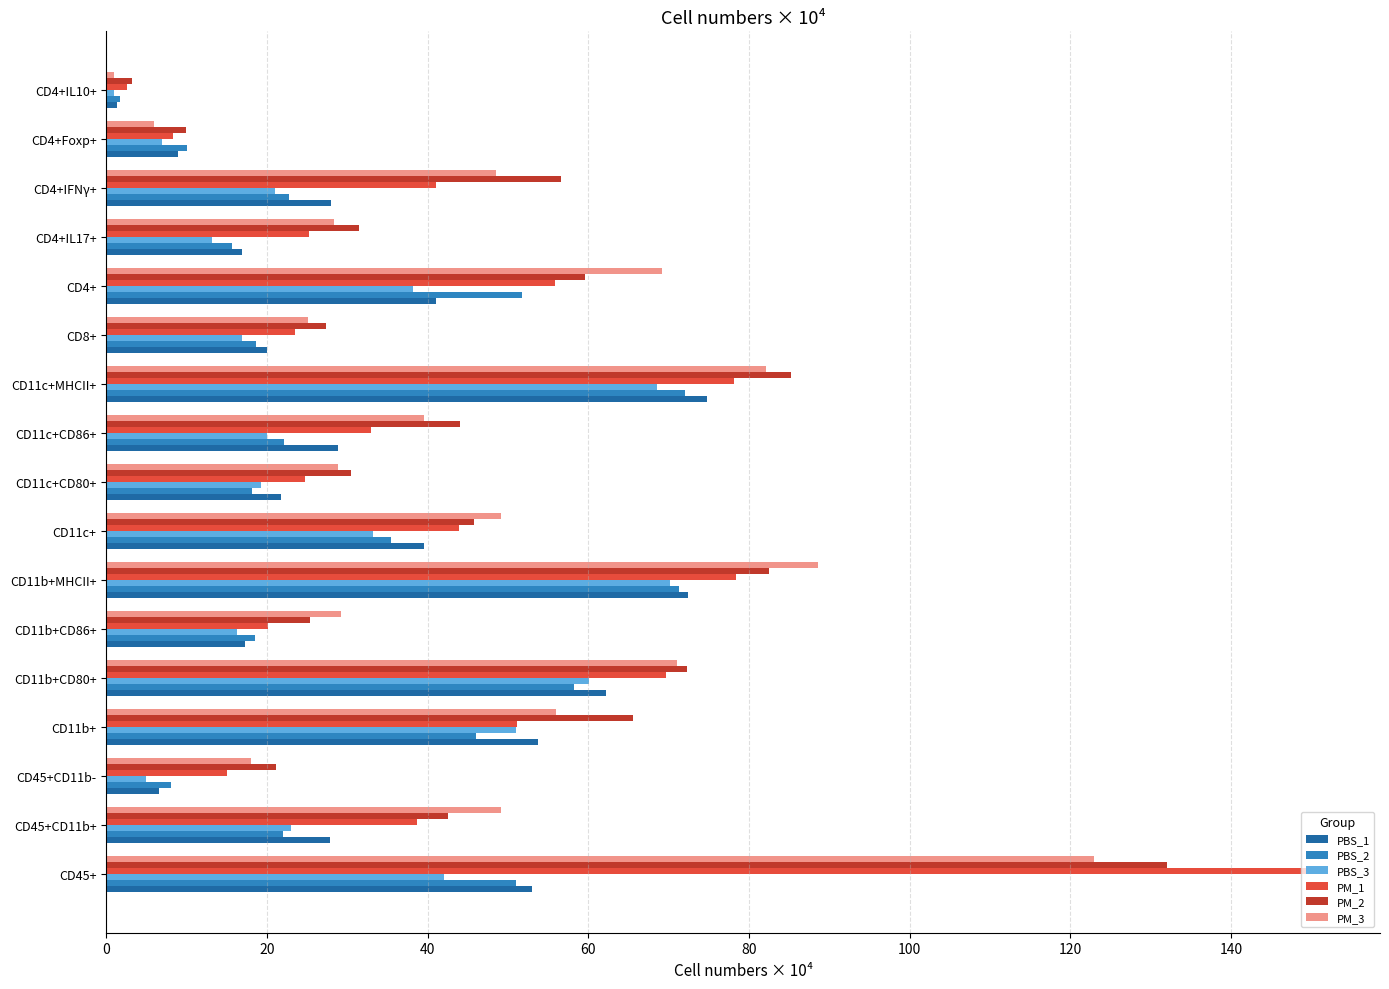

Which category has the lowest value in the PM_1 series?

CD4+IL10+